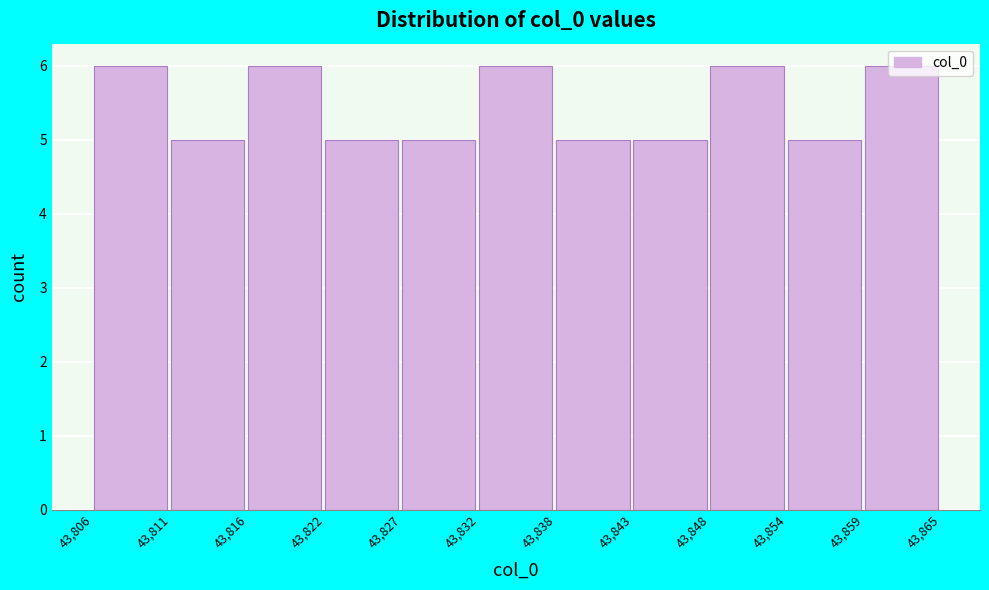

Is it true that the value at 43,848 is 4?

False